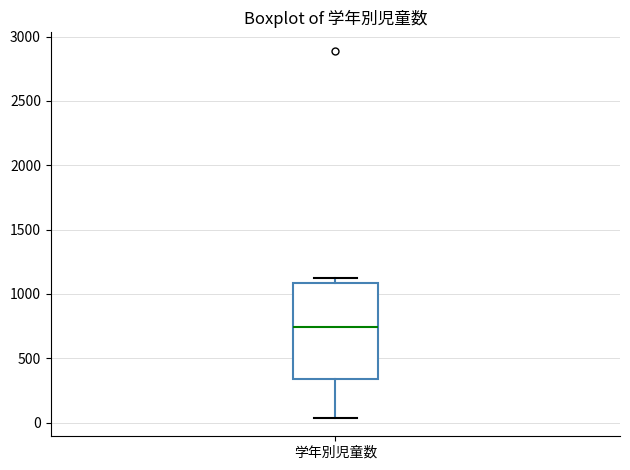

Read this box plot against the y-axis: the position of the median line, the range covered by the box, and the ends of both whiskers. The values are not printed on the chart, so give them approximately, as read against the axis.

median 750, box 350 to 1100, whiskers 50 to 1150